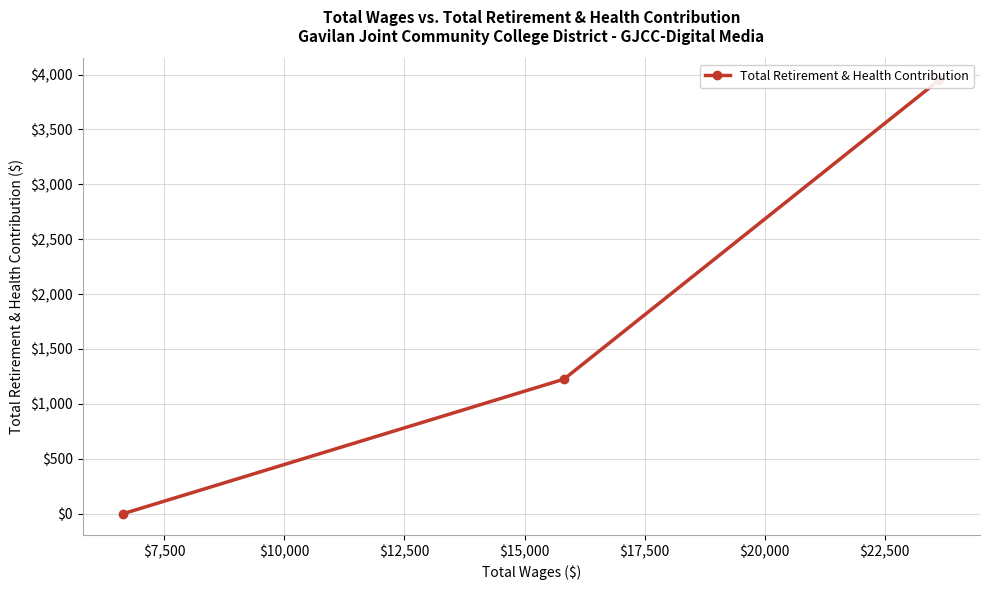

What is the sum of all values?

5176